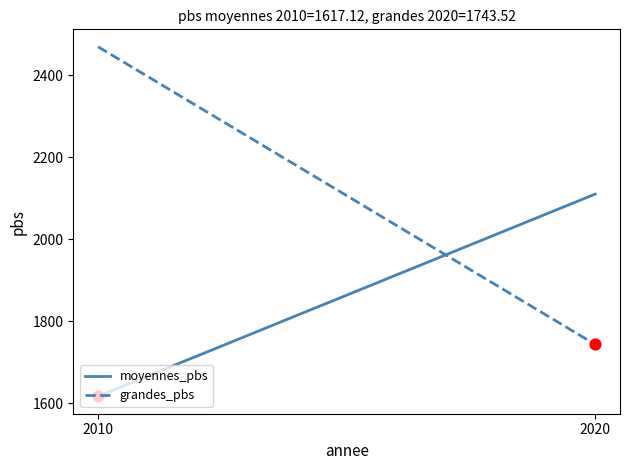

Which series reaches the maximum Y coordinate?

grandes_pbs